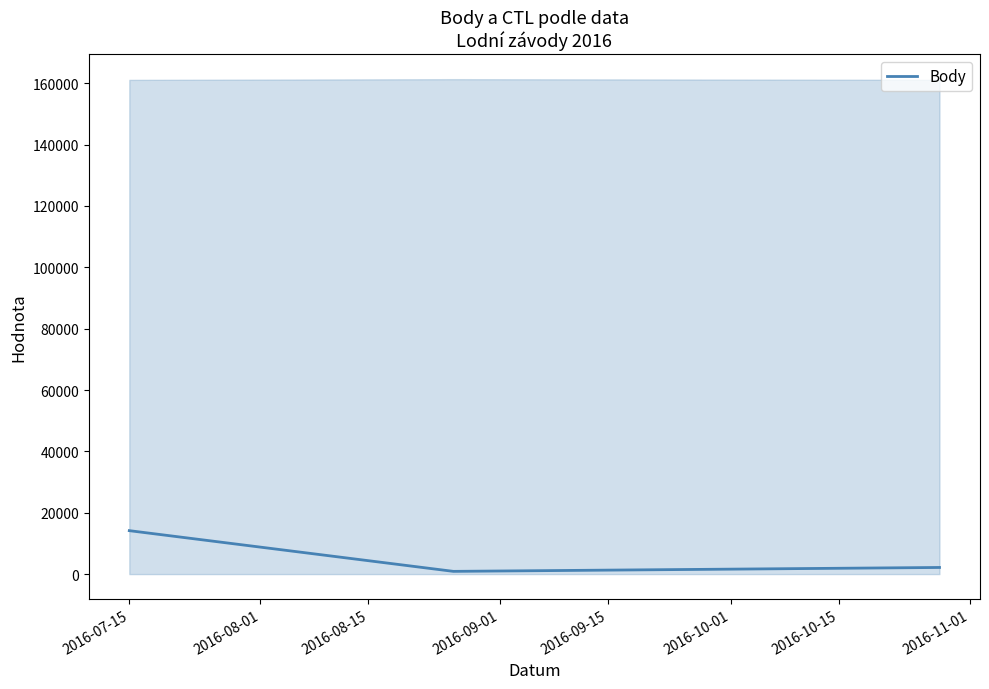

How many data points does each series have?

3